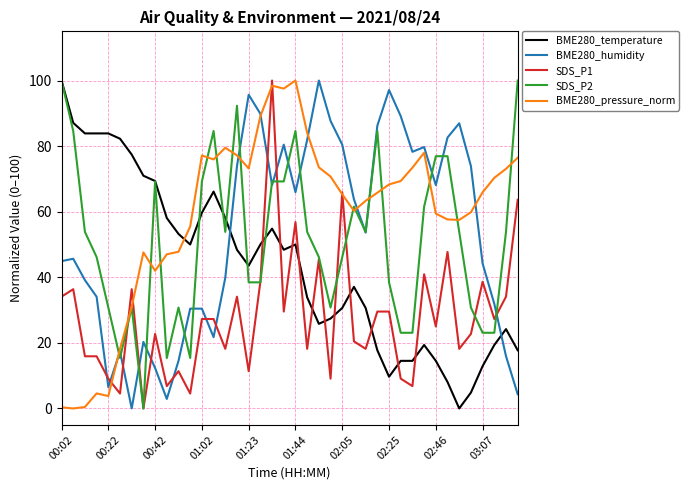

What is the average value of the SDS_P2 series?

51.3